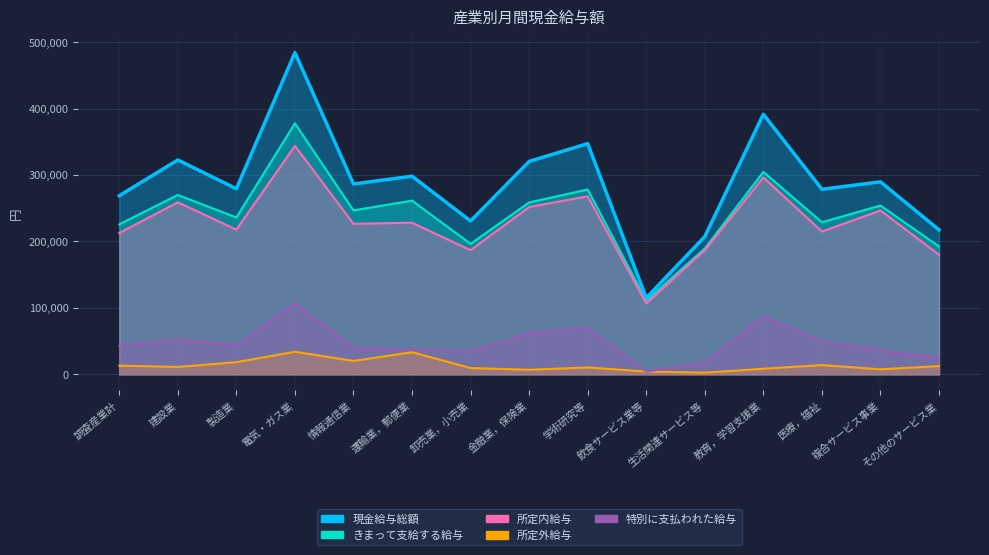

What is the sum of the 現金給与総額 values at 金融業，保険業 and 医療，福祉?

598841